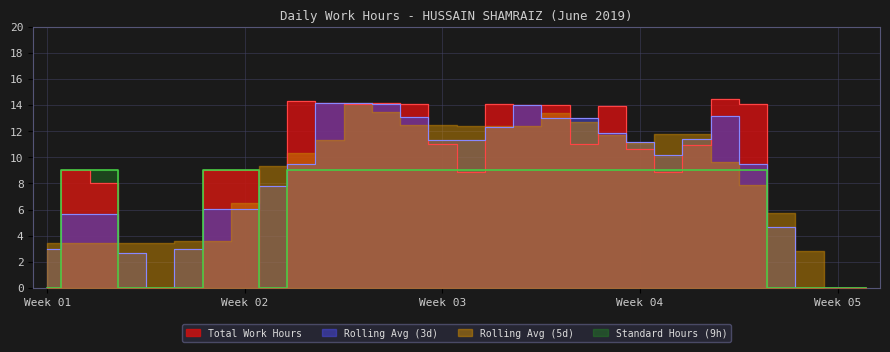

At which category does the data reach its first local peak?

2